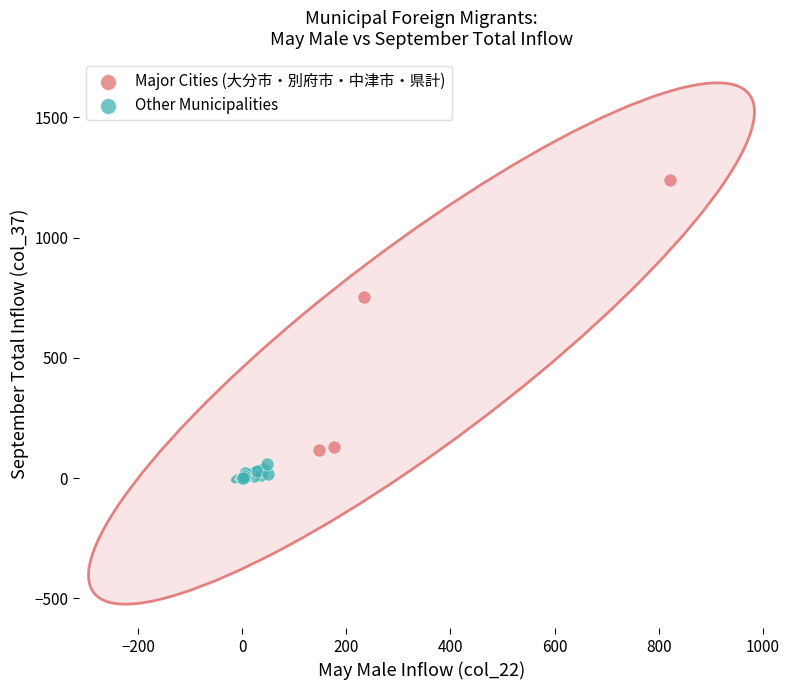

Which series contains the highest Y value?

Major Cities (大分市・別府市・中津市・県計)